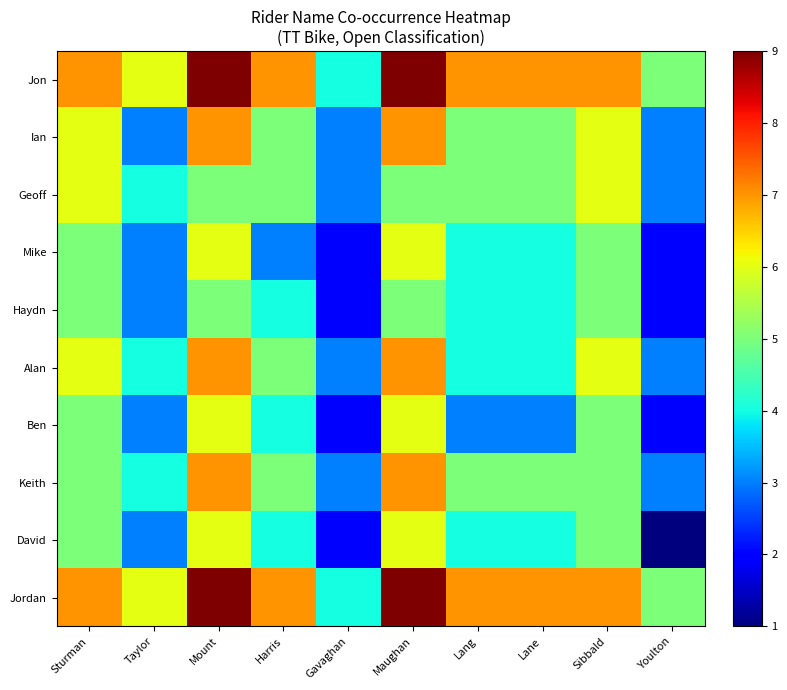

Which label corresponds to the smallest value in the chart?

Youlton